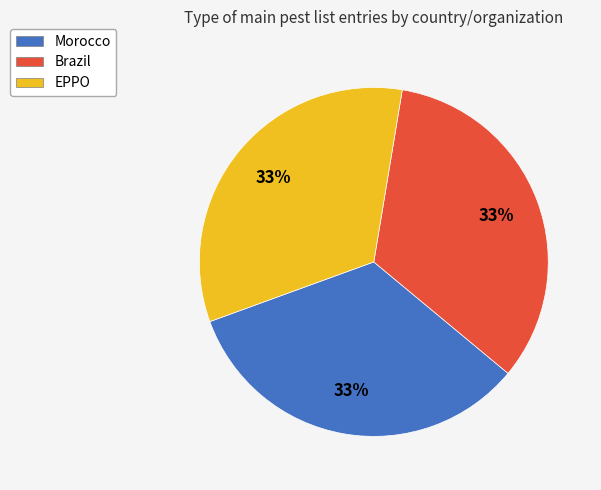

To the nearest percent, what is the combined percentage of Morocco and Brazil?

67%